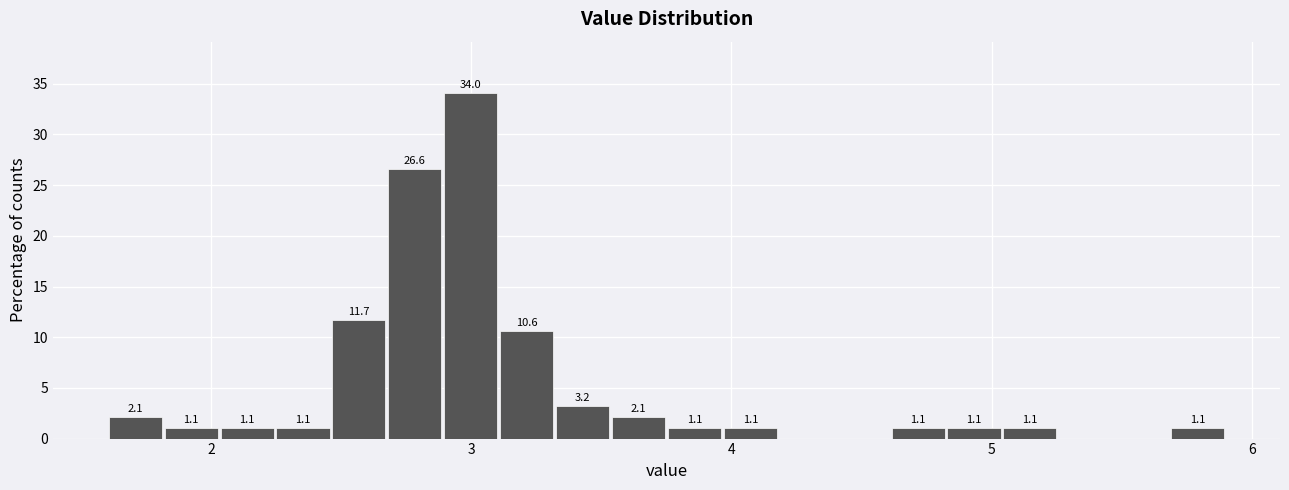

Read against the x-axis, roughly where is the centre of the tallest bar?

3.0